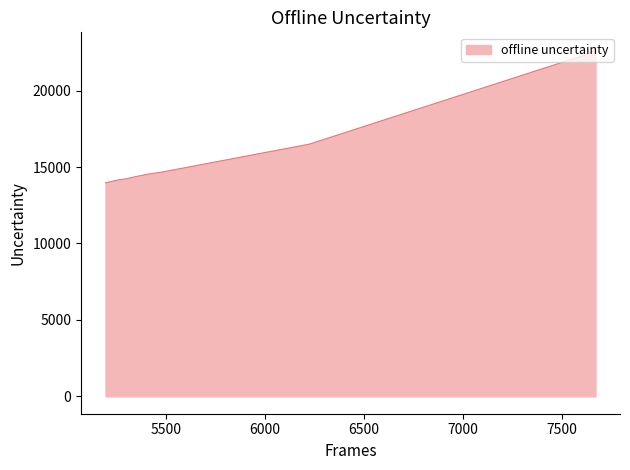

What is the maximum value shown in the chart?

22678